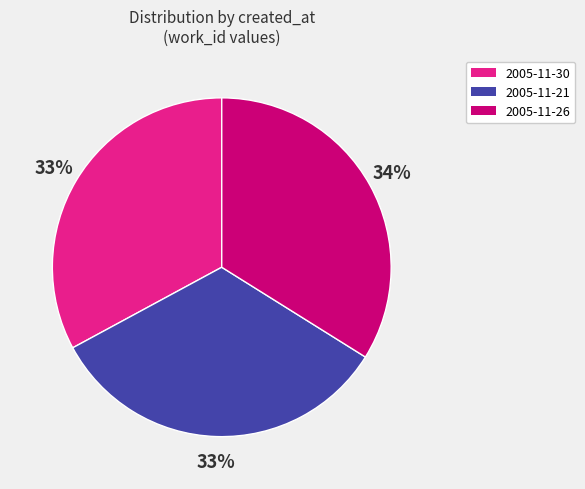

Which category has the biggest portion of the pie?

2005-11-26